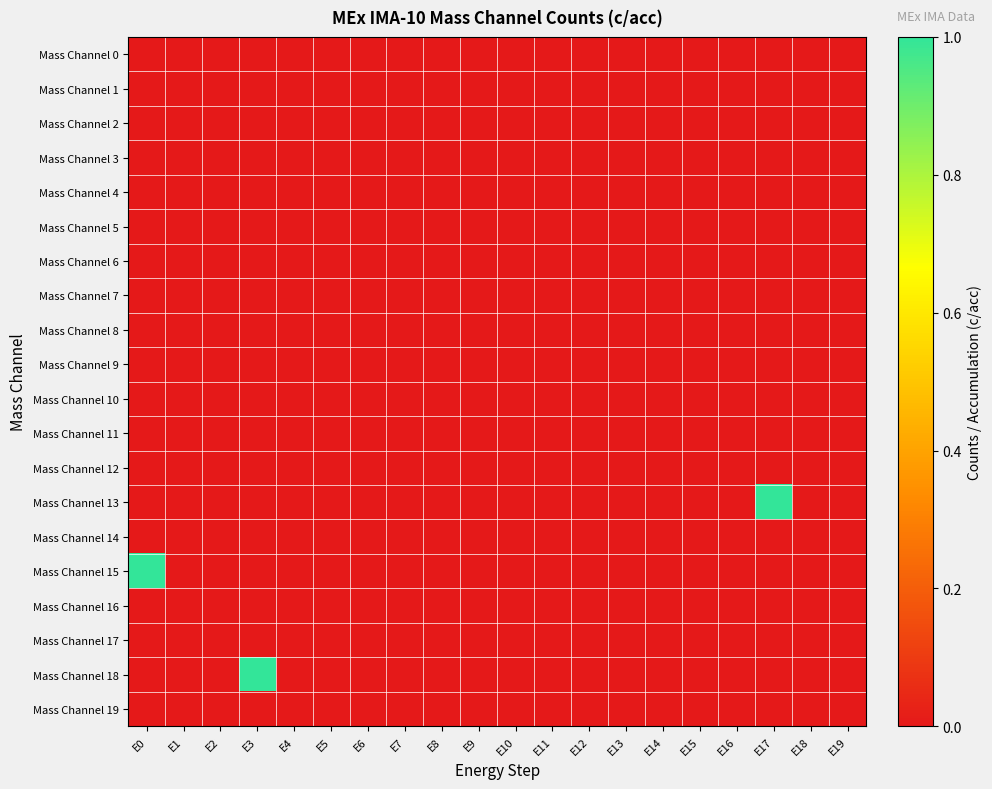

Which series has the largest range (max minus min)?

Mass Channel 13